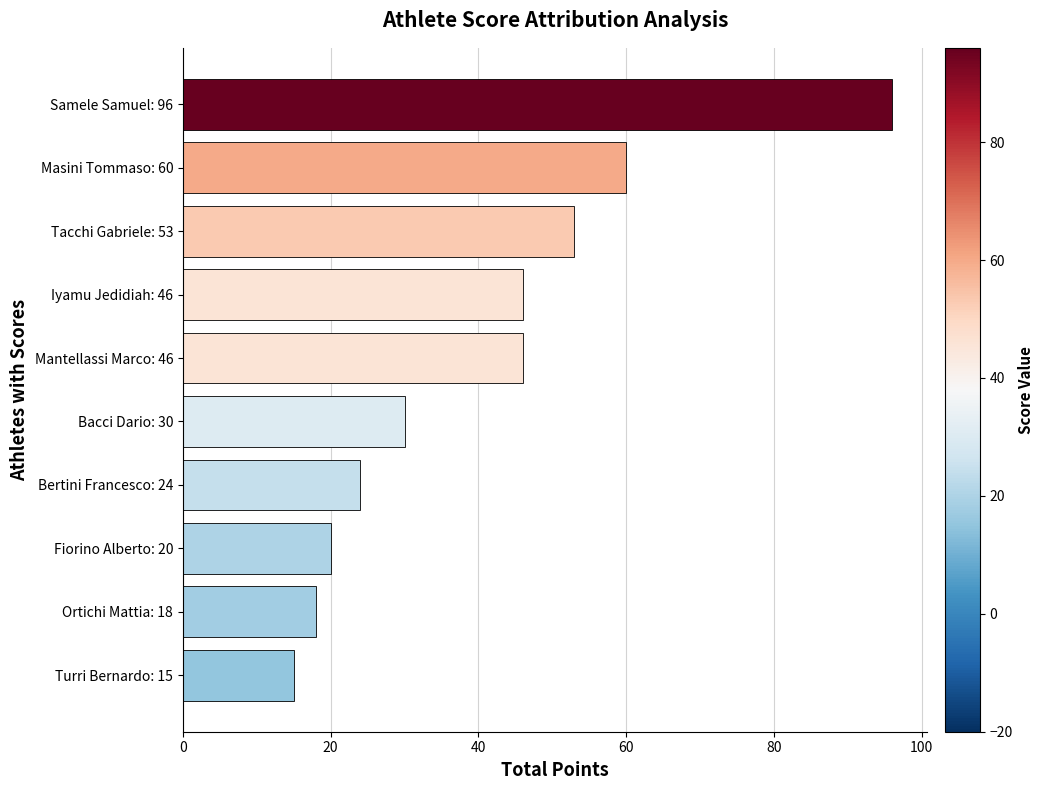

What is the value of the 2nd bar from the top?

60